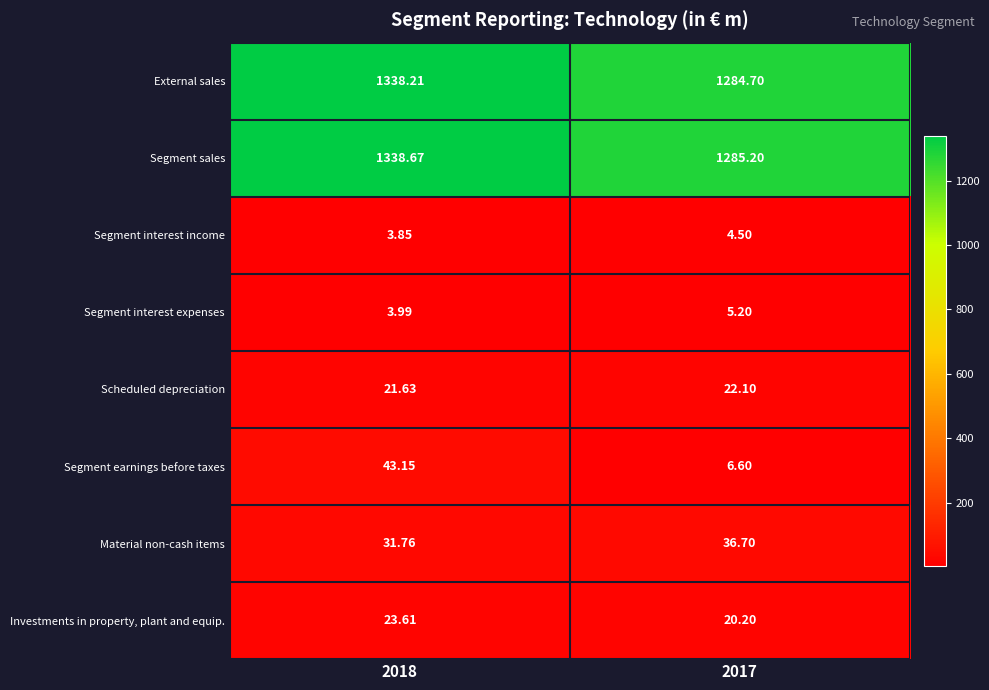

Is the value of Investments in property, plant and equip. at 2017 greater than the value of Segment sales at 2017?

No